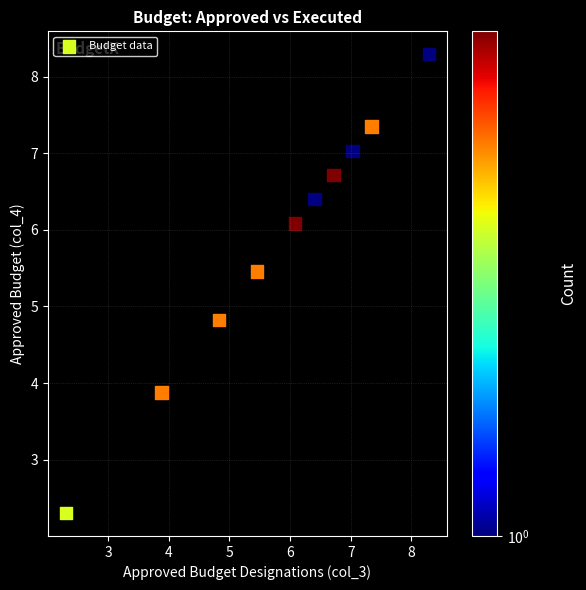

What Y value in the scatter plot is closest to 5?

4.8